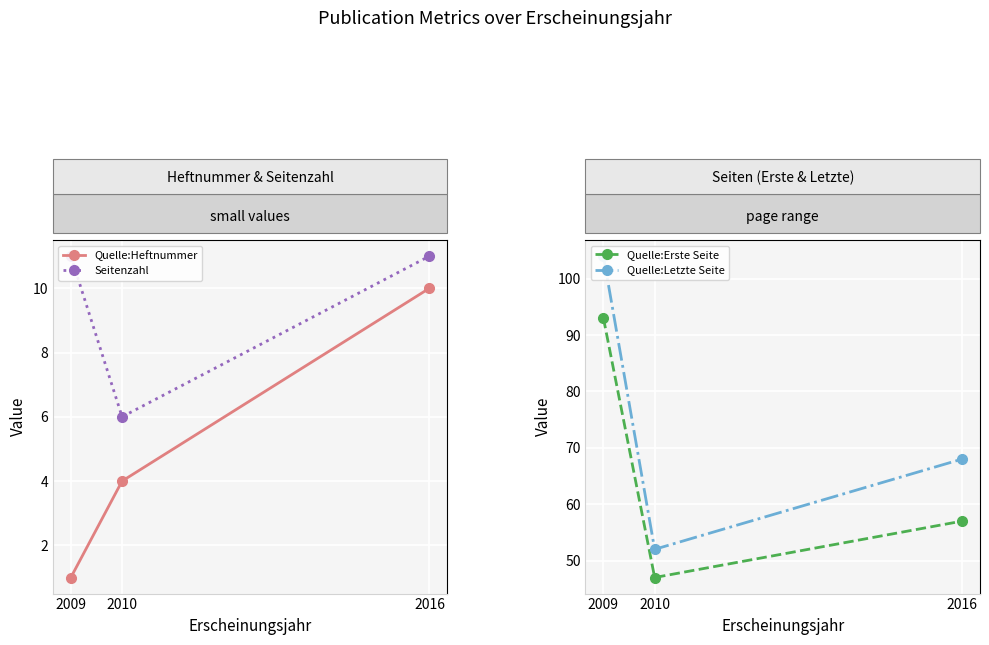

True or false: Quelle:Erste Seite has a value of 57 at 2016.

True